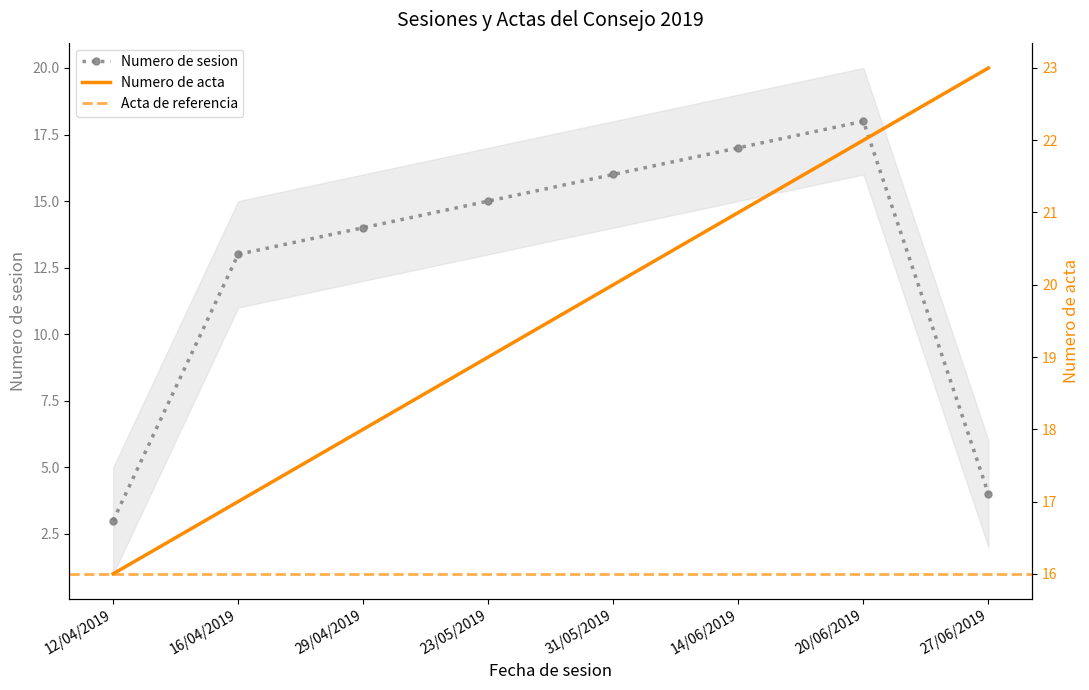

What is the value of the Numero de sesion point at the 6th from the left?

17